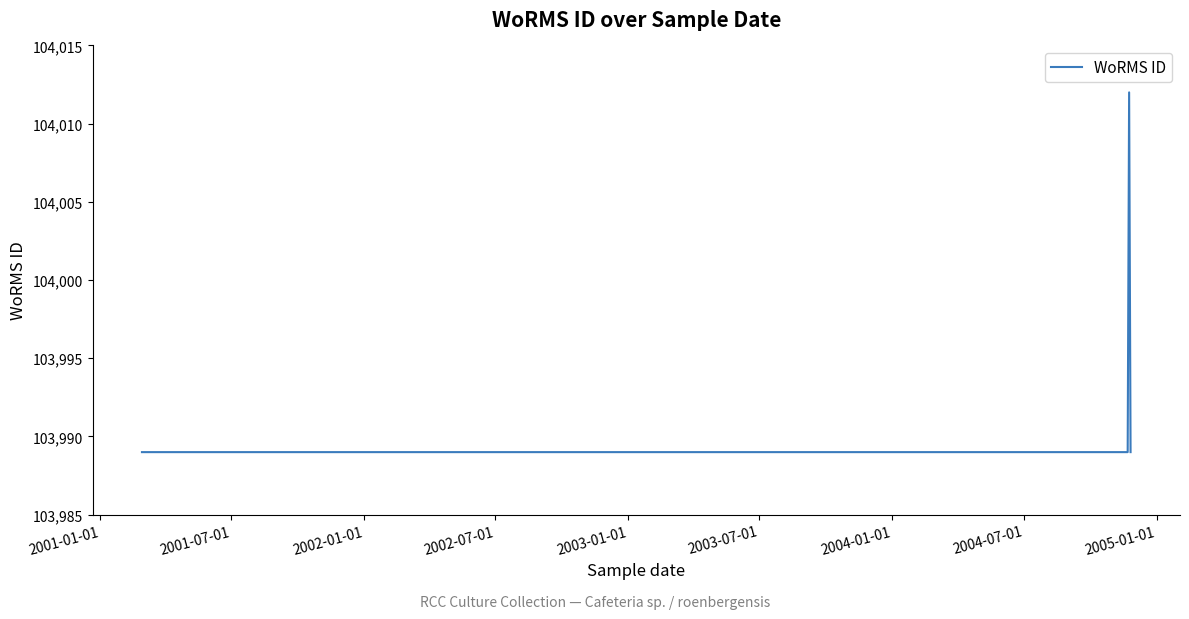

What is the maximum value shown in the chart?

104012